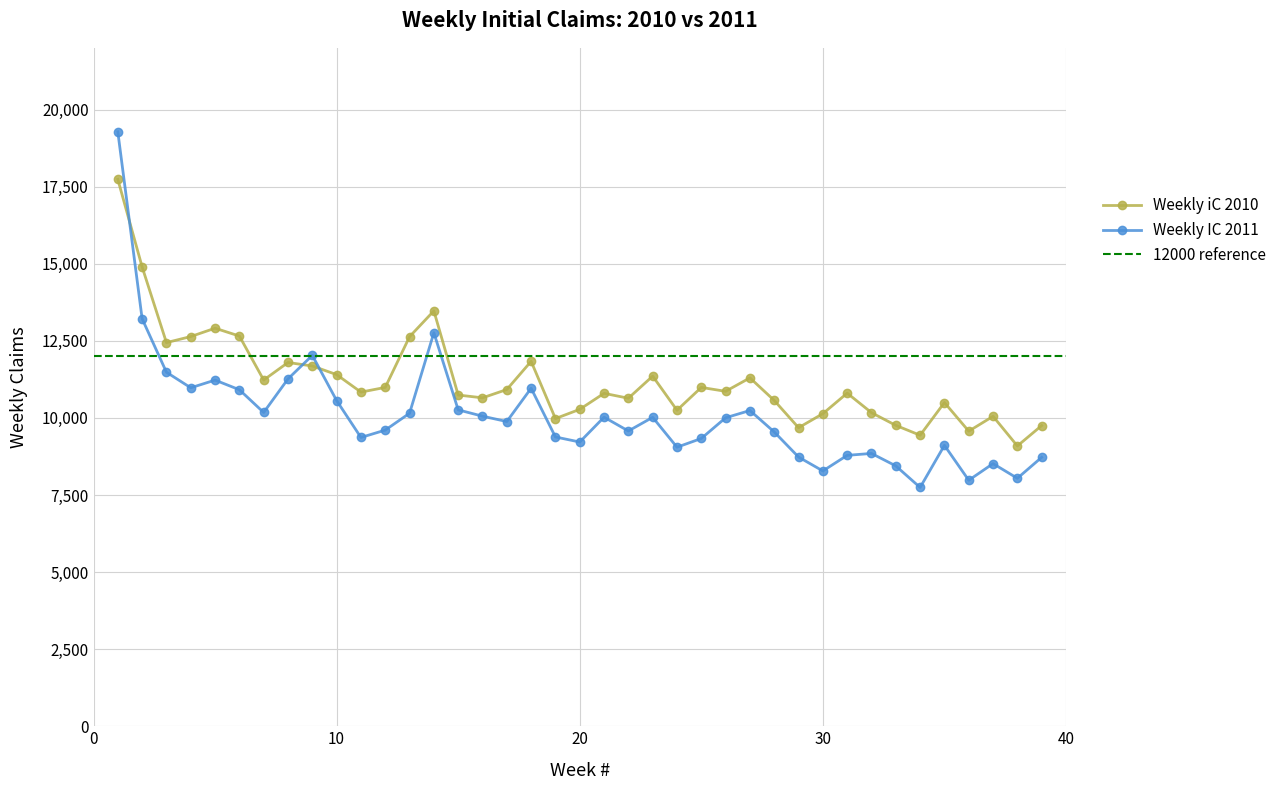

At which category is the sum across all series the highest?

1